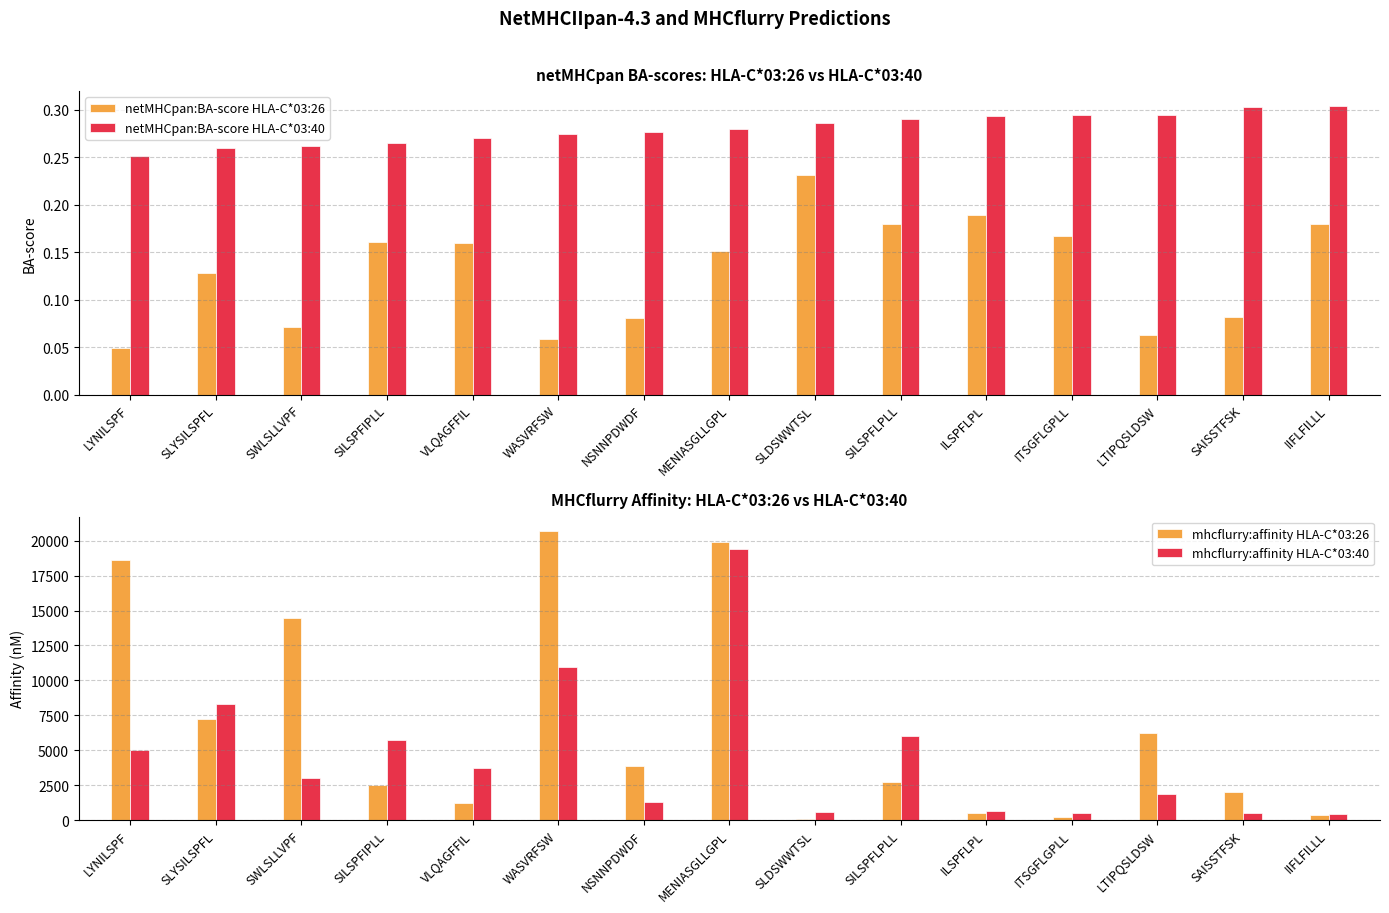

What is the sum of all netMHCpan:BA-score HLA-C*03:40 values?

4.2